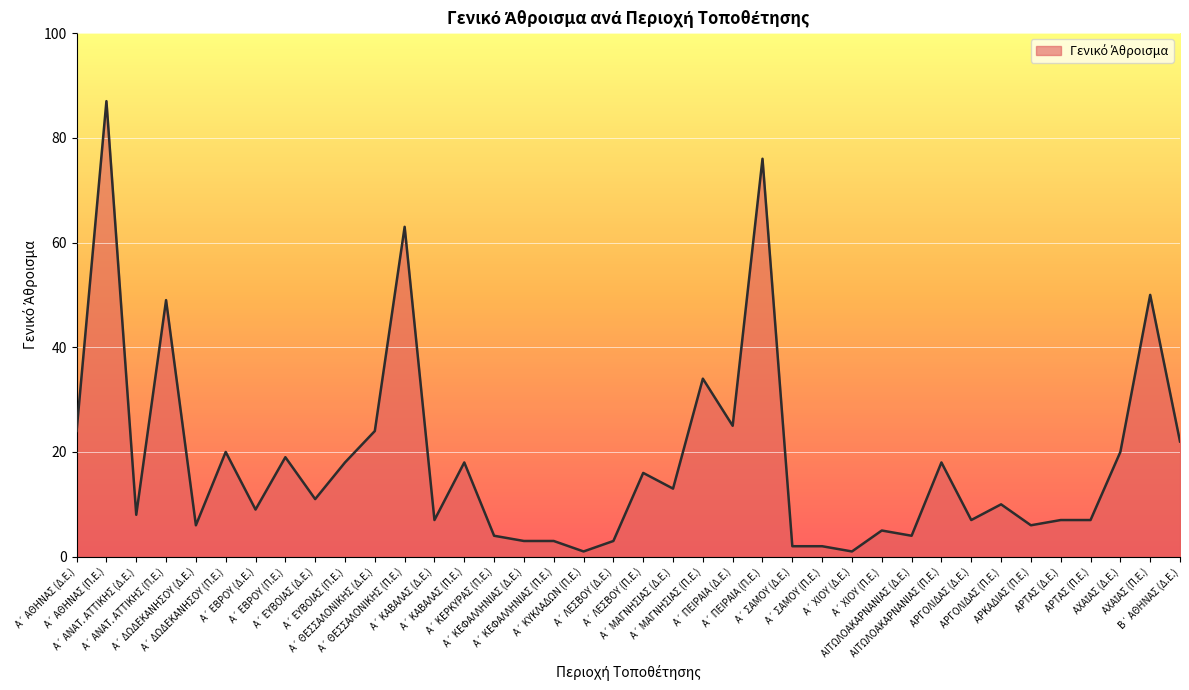

What is the difference between the maximum and minimum values?

86